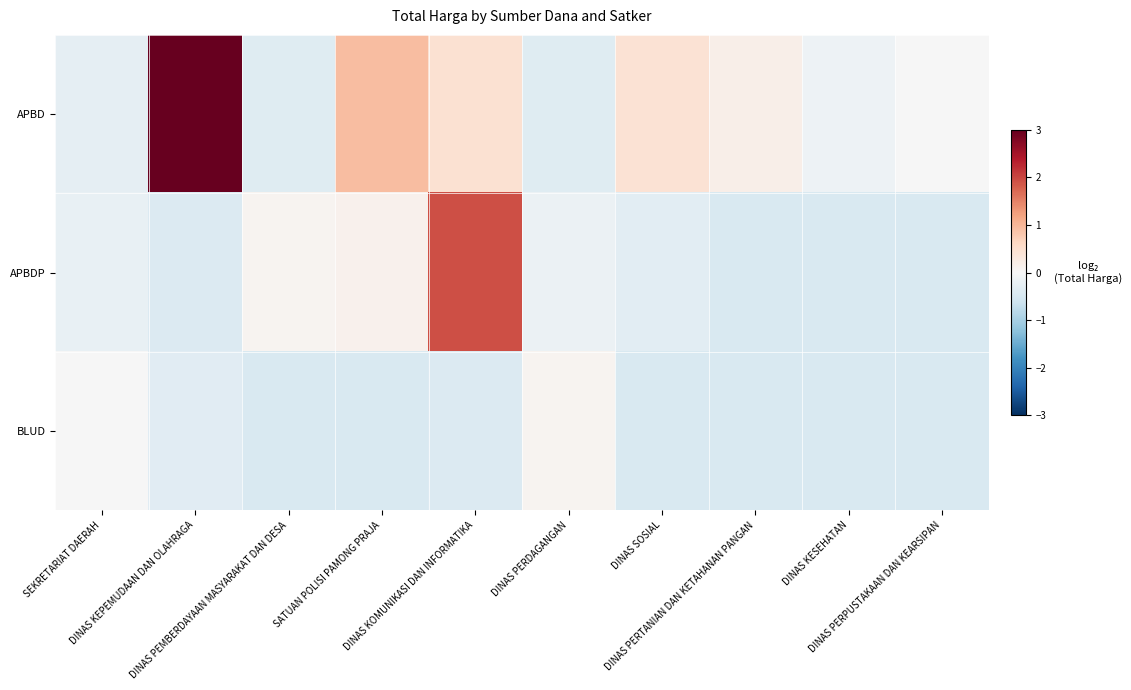

Rank the series by their average value, from lowest to highest.

BLUD, APBDP, APBD